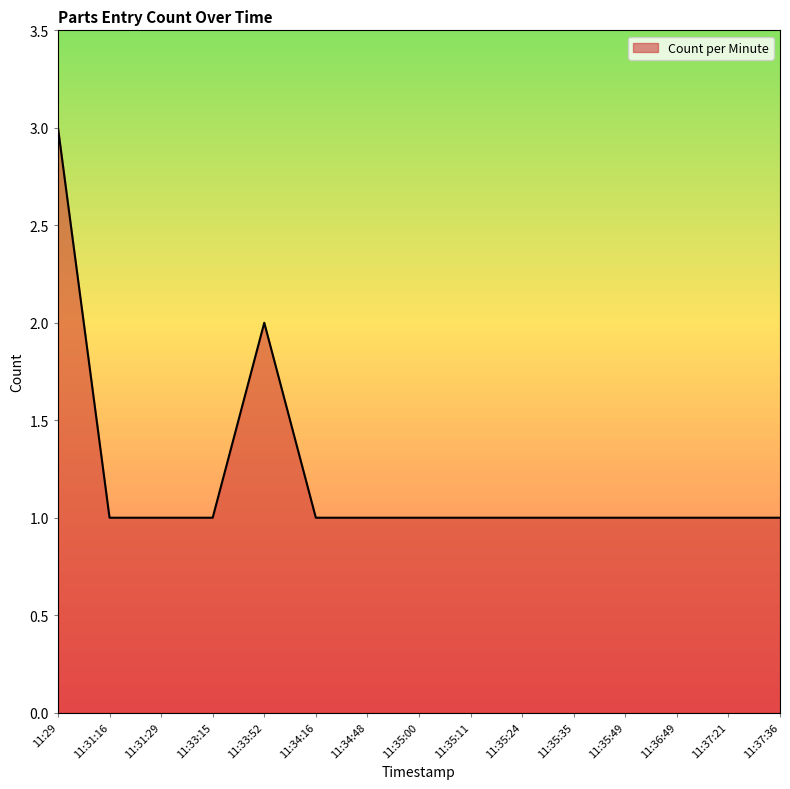

Which has a higher value, 11:36:49 or 11:29?

11:29